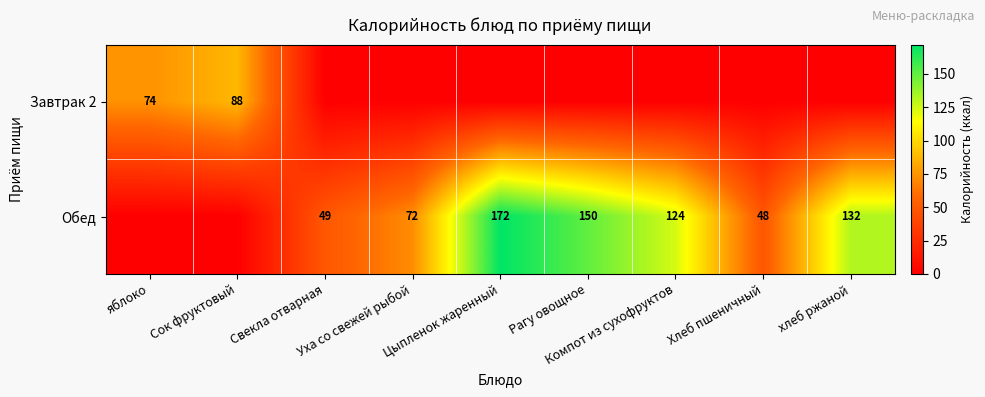

Which series has the largest total across all categories?

Обед